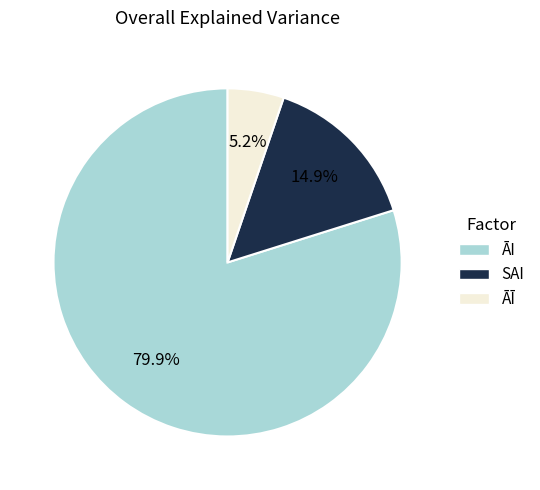

To the nearest percent, what percentage of the pie is SAI?

15%